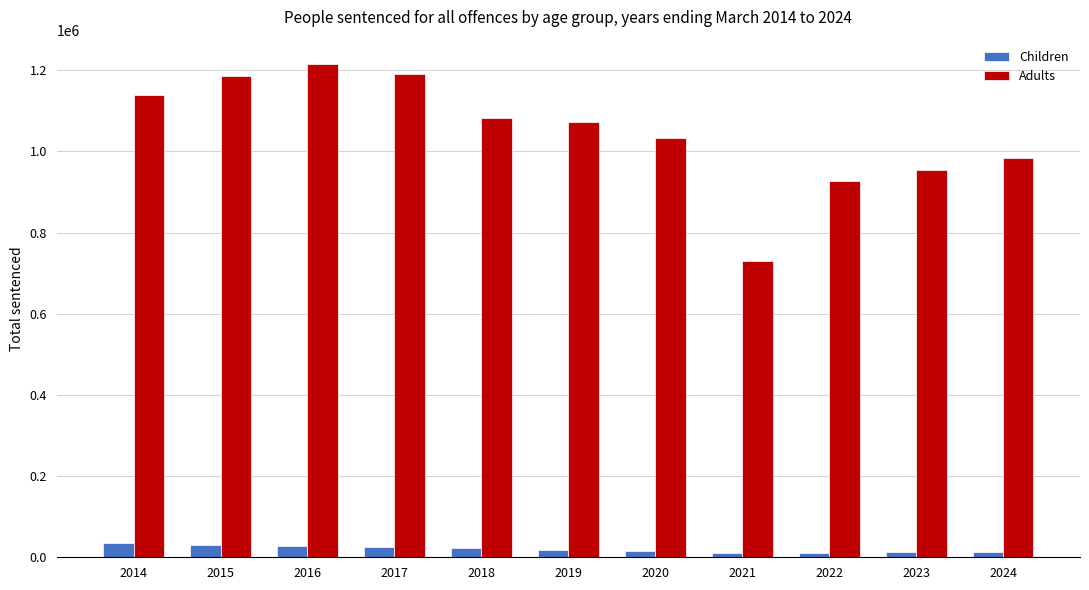

What is the maximum value shown in the chart?

1214681